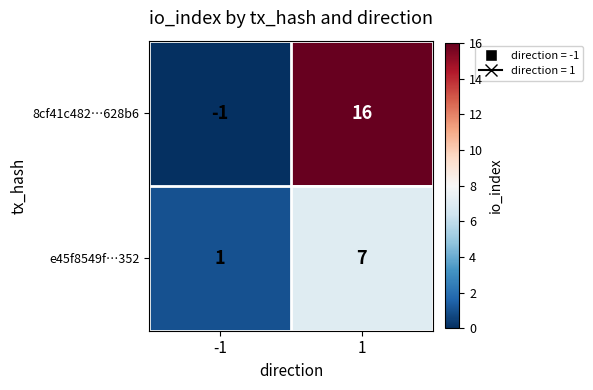

Between -1 and 1, which series saw the biggest shift?

8cf41c482…628b6